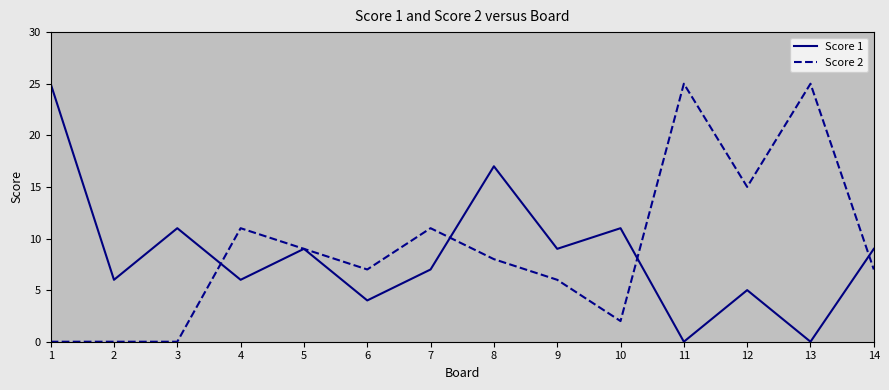

What is the difference between the Score 1 values at 1 and 4?

19